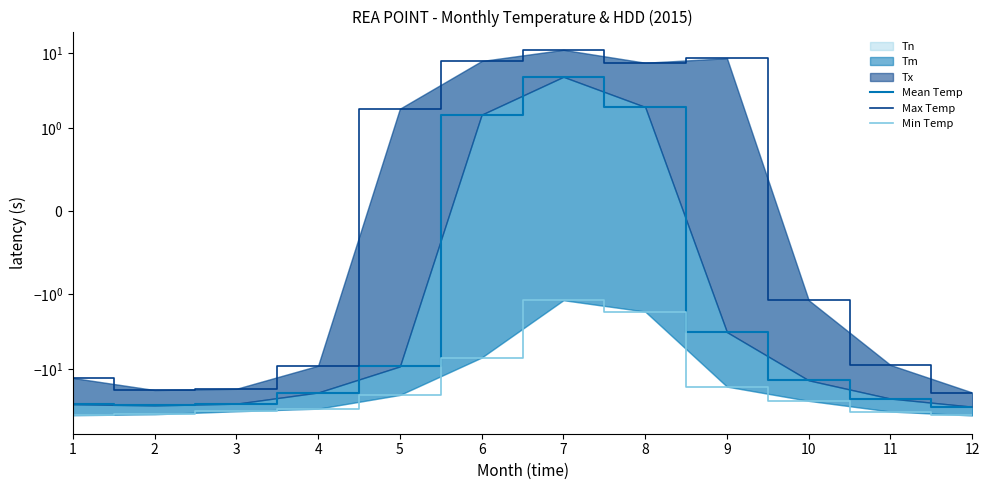

List the series in order of their peak value, lowest first.

Min Temp, Mean Temp, Max Temp